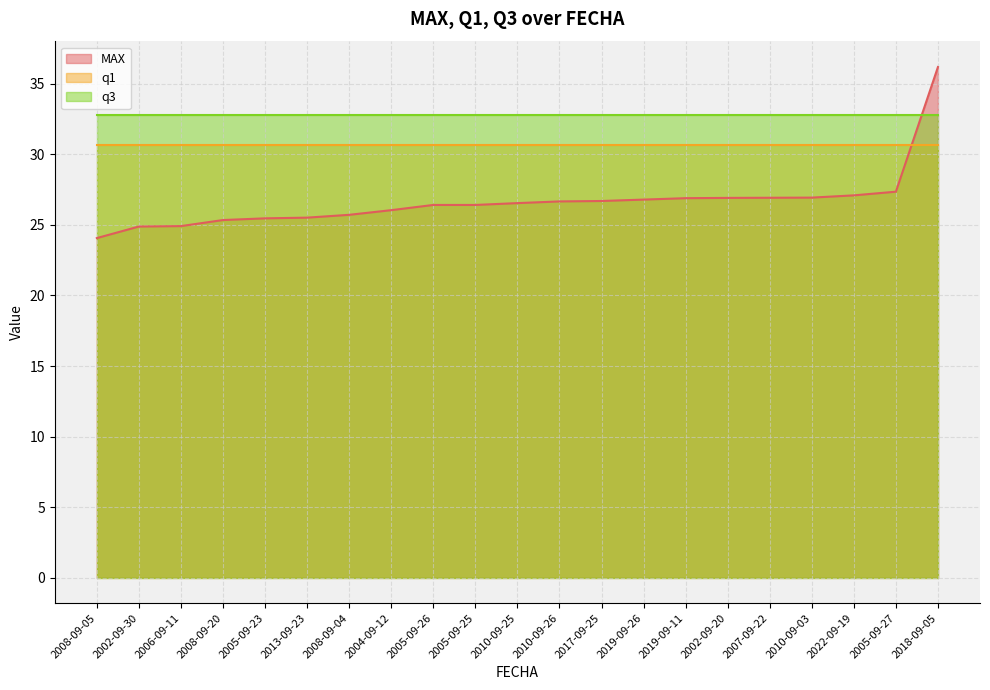

How many data points does each series have?

21